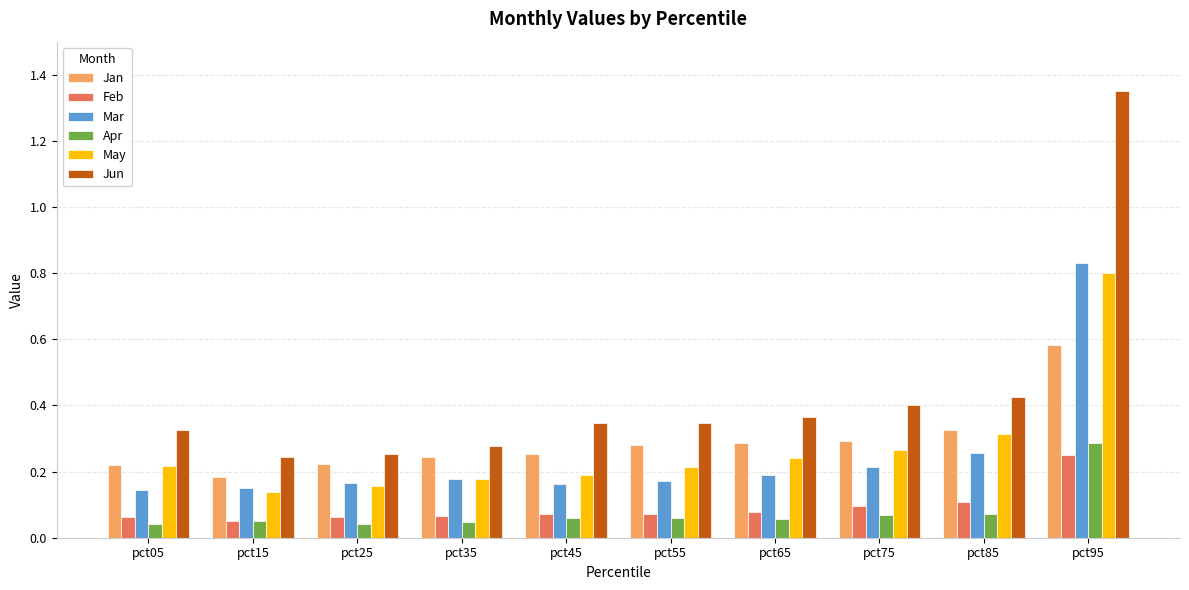

What is the sum of all May values?

2.7